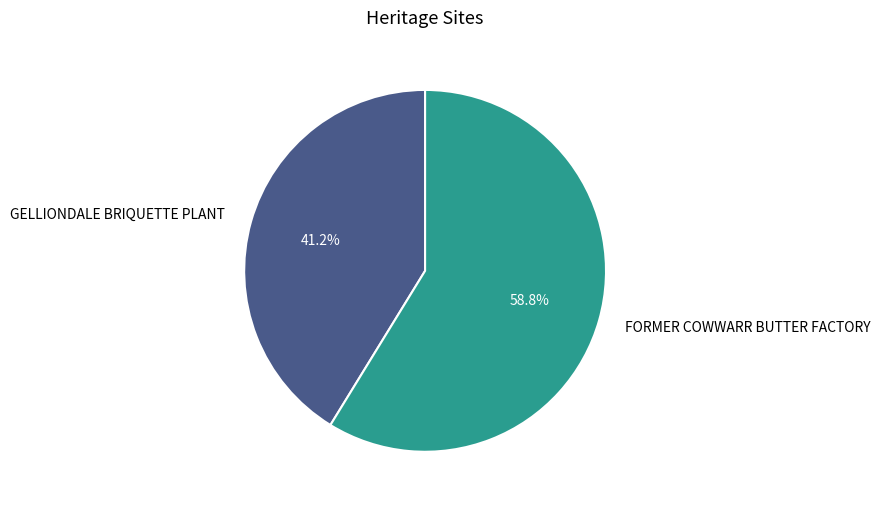

What percentage is the FORMER COWWARR BUTTER FACTORY slice, to the nearest percent?

59%